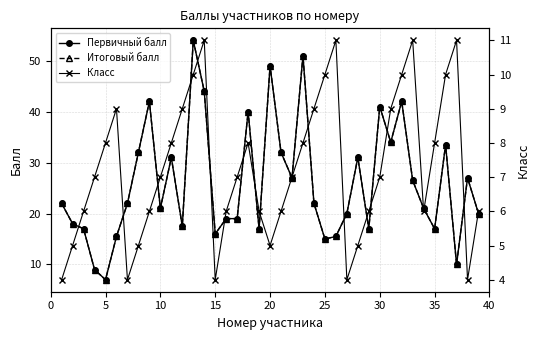

Is this an area chart (filled region under the line)?

No